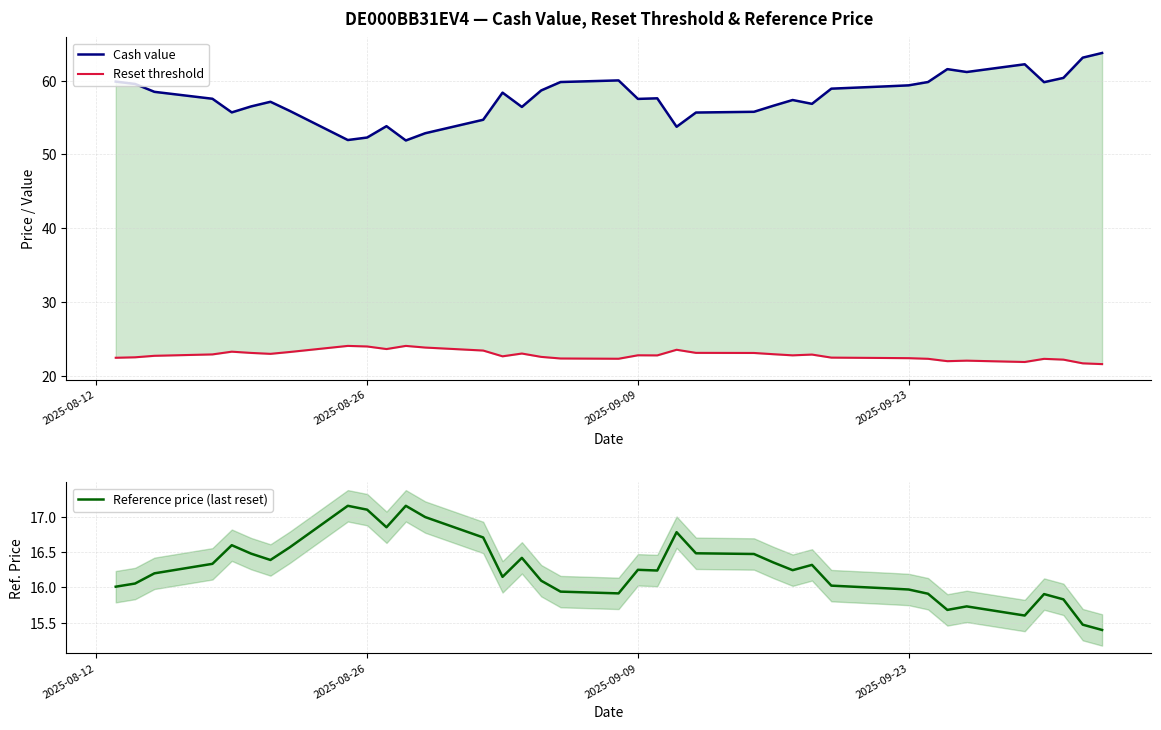

What is the lowest value of the Reference price (last reset) series?

15.4